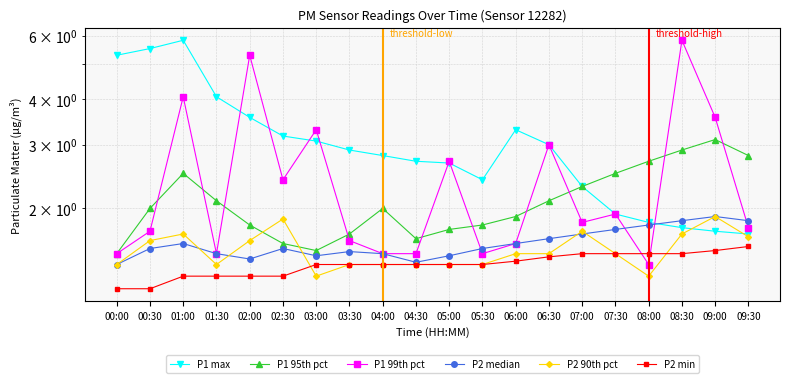

At how many categories does at least one series exceed 4?

6